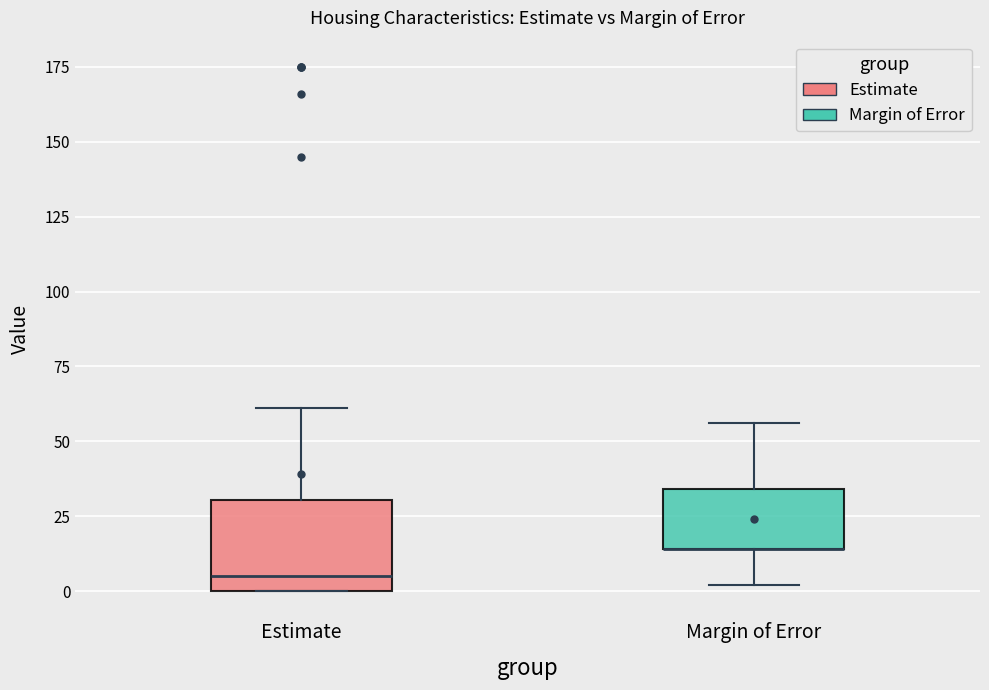

Reading left to right, read every box against the y-axis: the position of its median line, the range the box covers, and the ends of its whiskers. The values are not printed on the chart, so give them approximately, as read against the axis.

Estimate: median 5, box 0 to 30, whiskers 0 to 60
Margin of Error: median 15 (drawn on the box's lower edge), box 15 to 35, whiskers 0 to 55